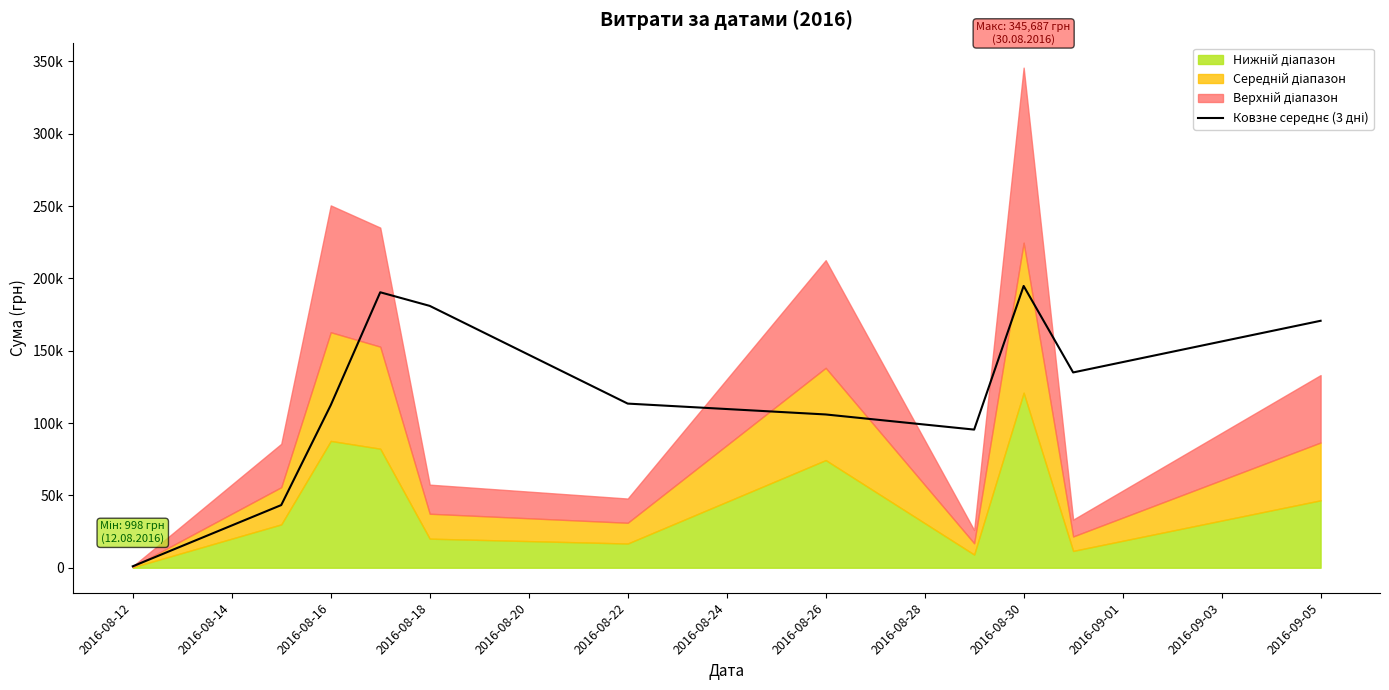

How many values exceed 113464?

6